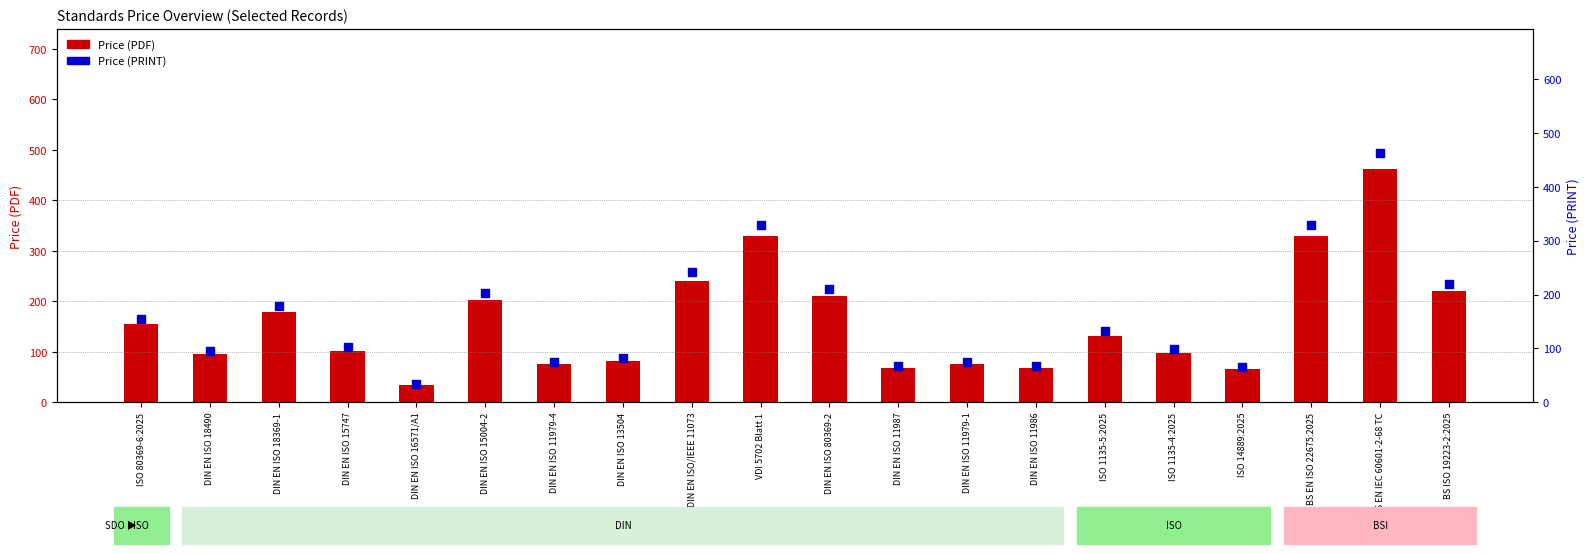

What are all the series names shown in the legend?

Price (PDF), Price (PRINT)